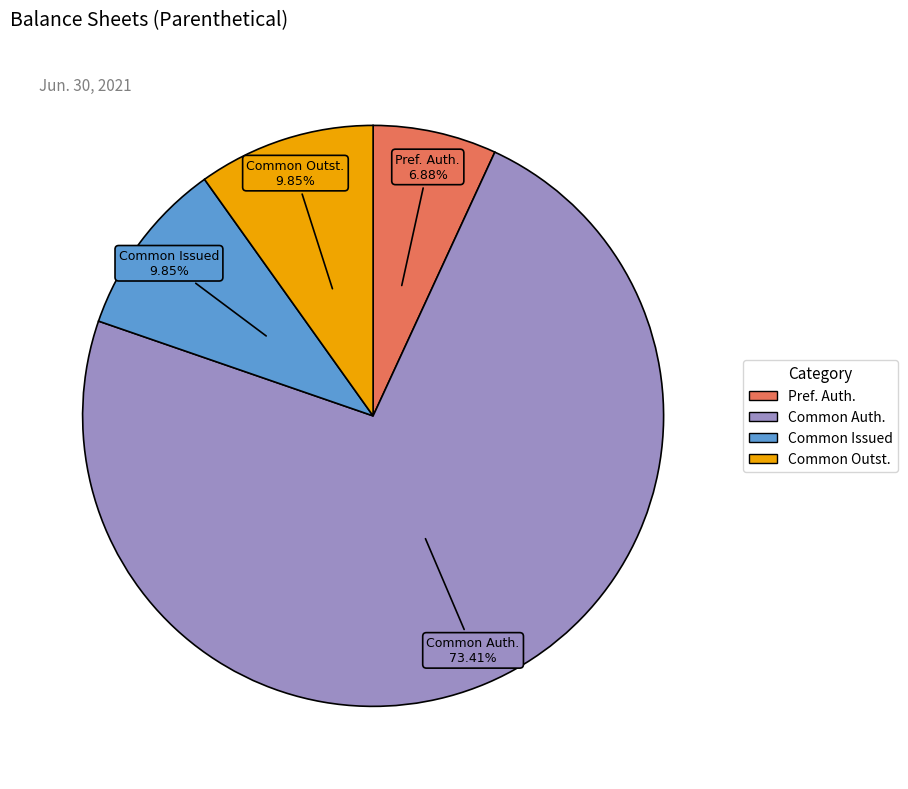

Does any single category account for the majority?

Yes